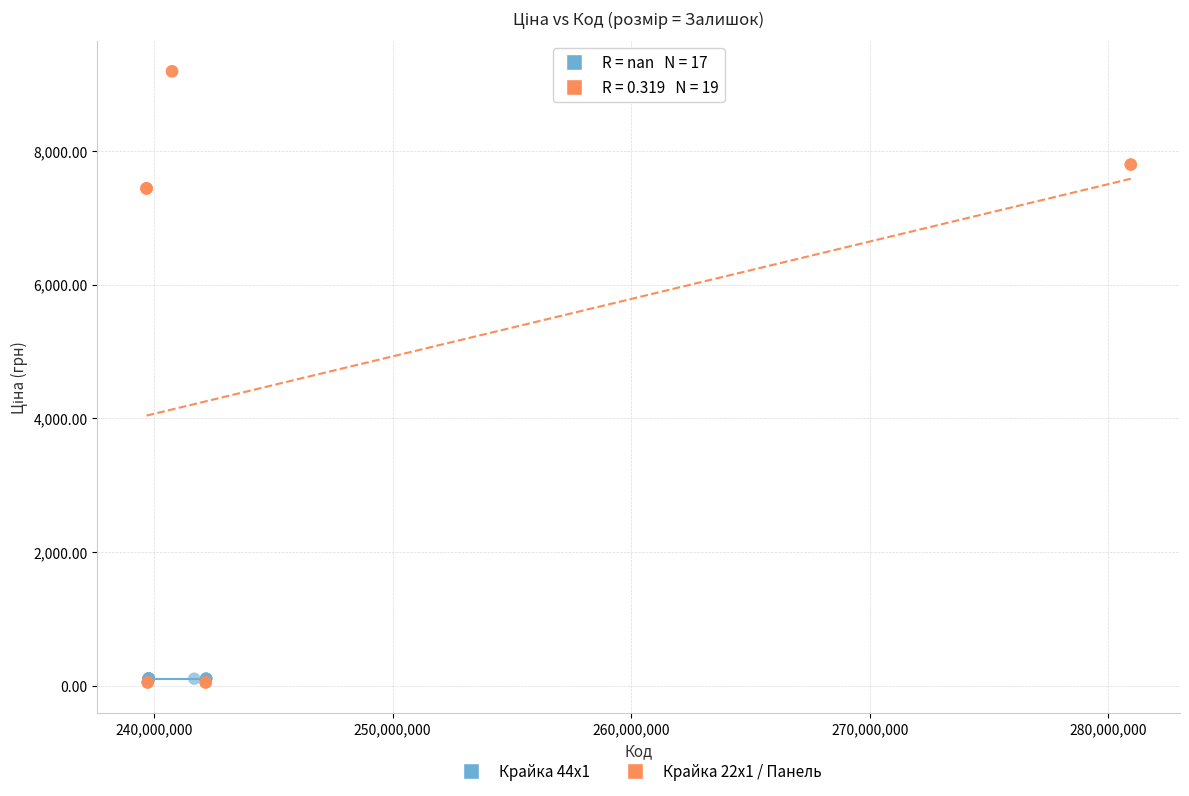

Which series contains the highest Y value?

Крайка 22x1 / Панель